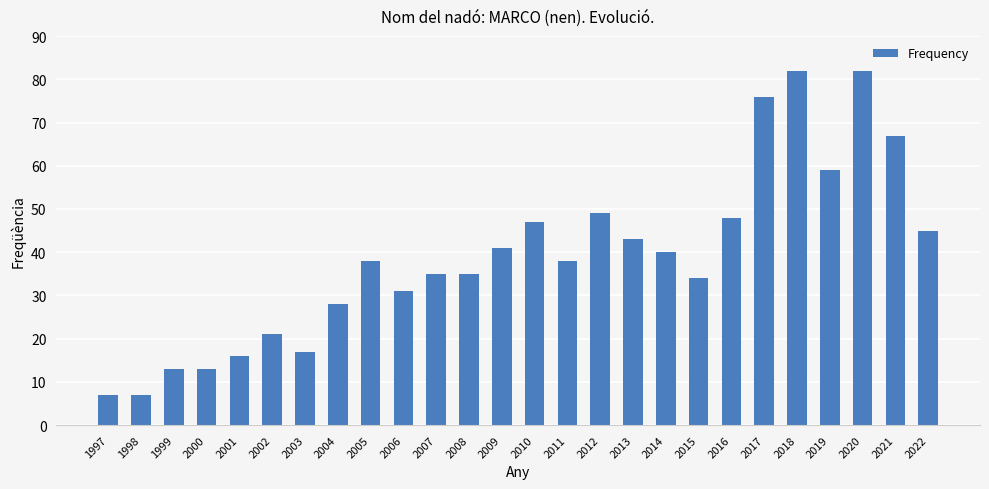

Between 2006 and 1998, which is larger?

2006